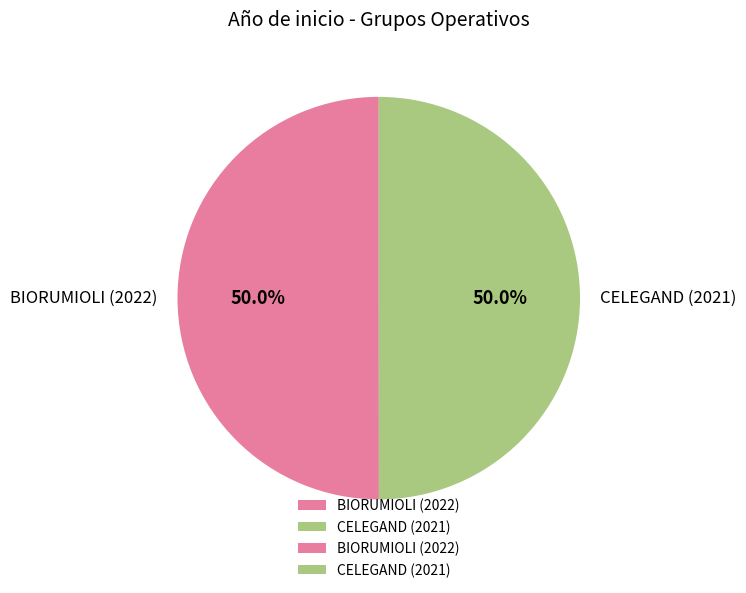

To the nearest percent, what is the combined percentage of CELEGAND (2021) and BIORUMIOLI (2022)?

100%